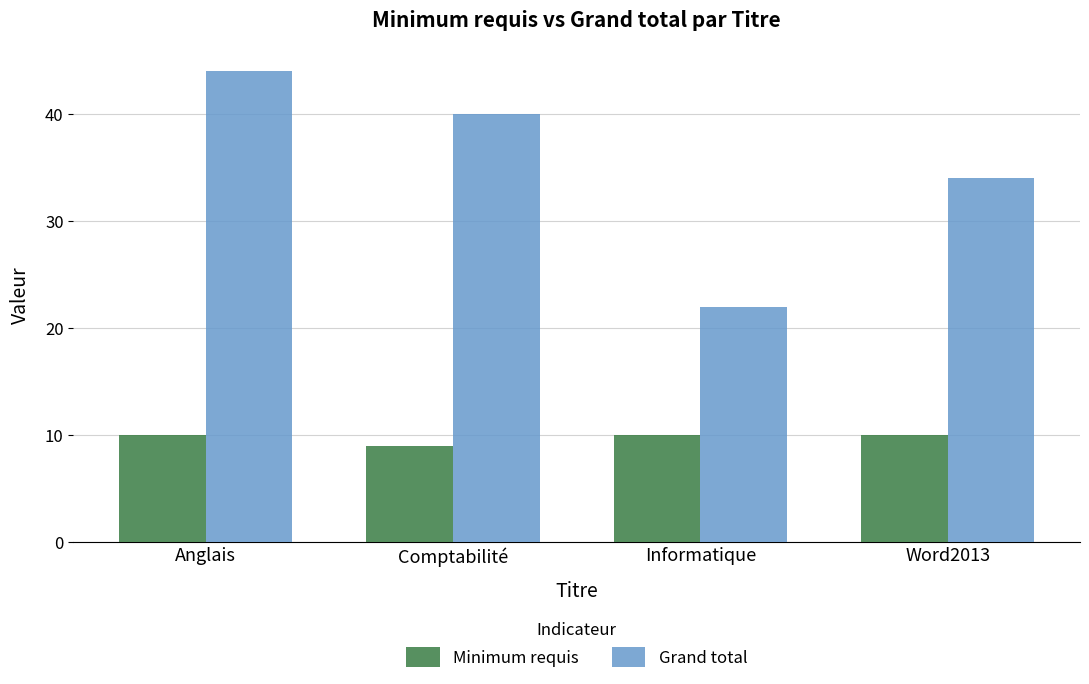

Reading left to right, what are all the values shown in this chart?

Minimum requis: Anglais=10	Comptabilité=9	Informatique=10	Word2013=10
Grand total: Anglais=44	Comptabilité=40	Informatique=22	Word2013=34